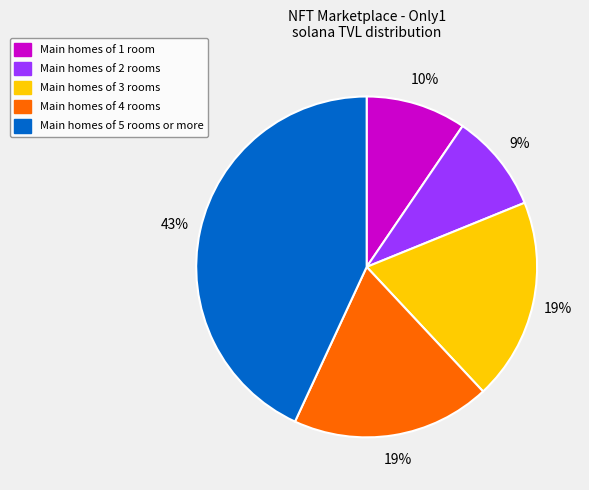

What is the largest slice in the pie chart?

Main homes of 5 rooms or more